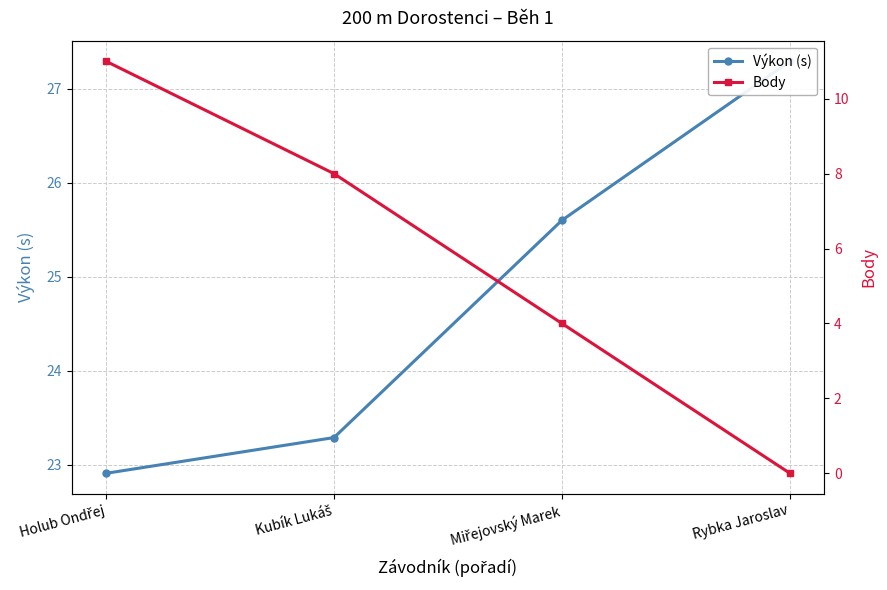

List the series in order of their overall mean, highest first.

Výkon (s), Body